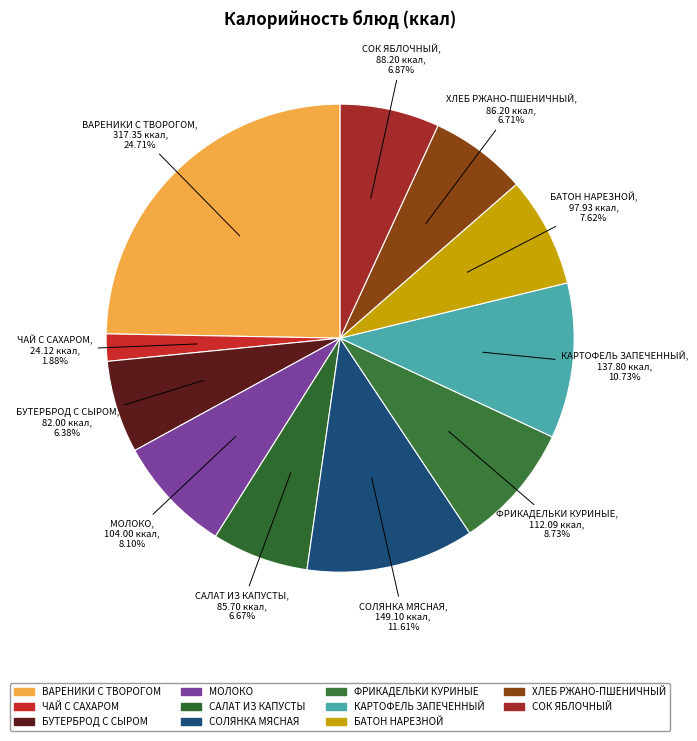

Does СОЛЯНКА МЯСНАЯ represent more than half of the total?

No